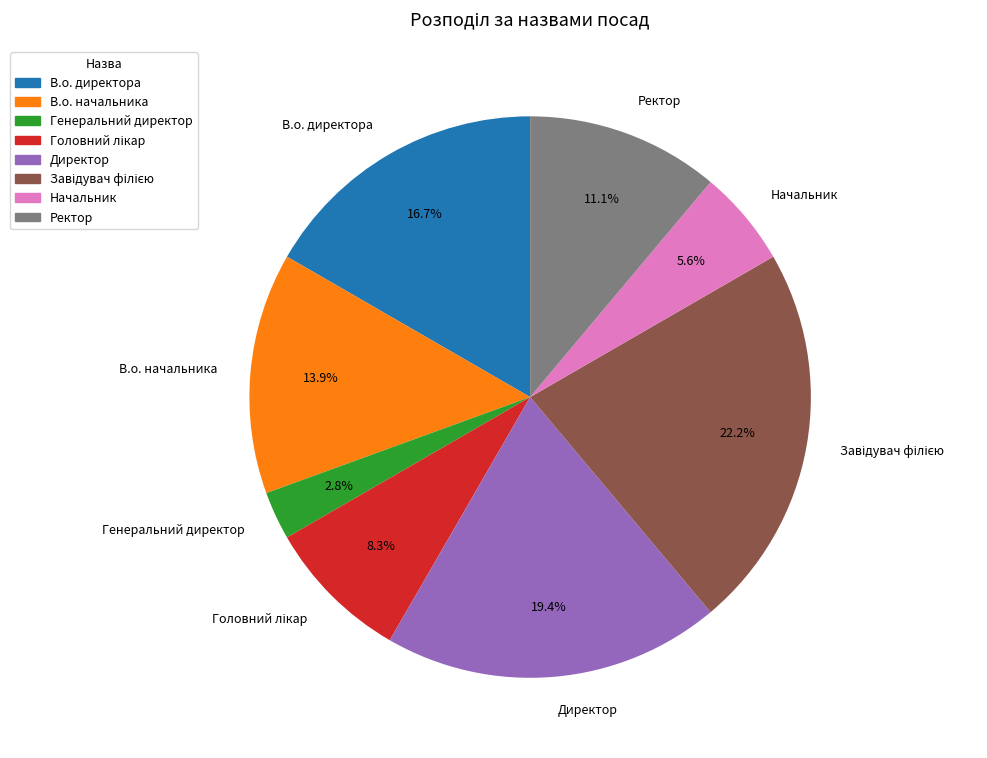

Which category has the smallest portion of the pie?

Генеральний директор